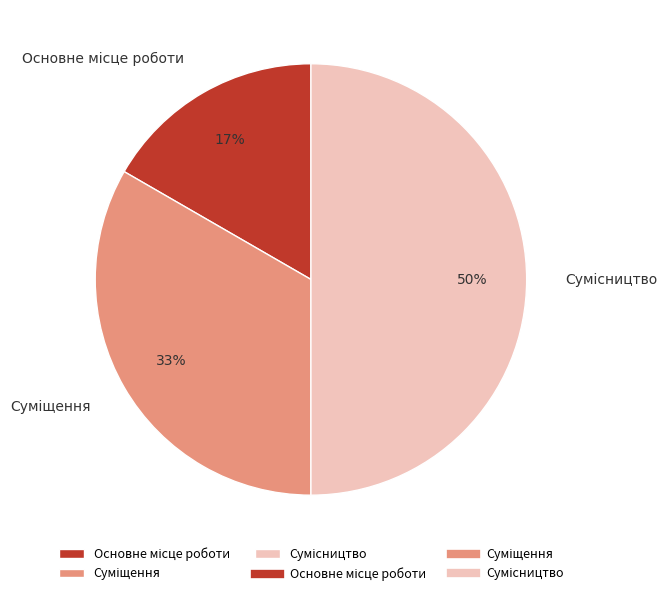

To the nearest percent, what is the difference between the largest and smallest slice percentages?

33%